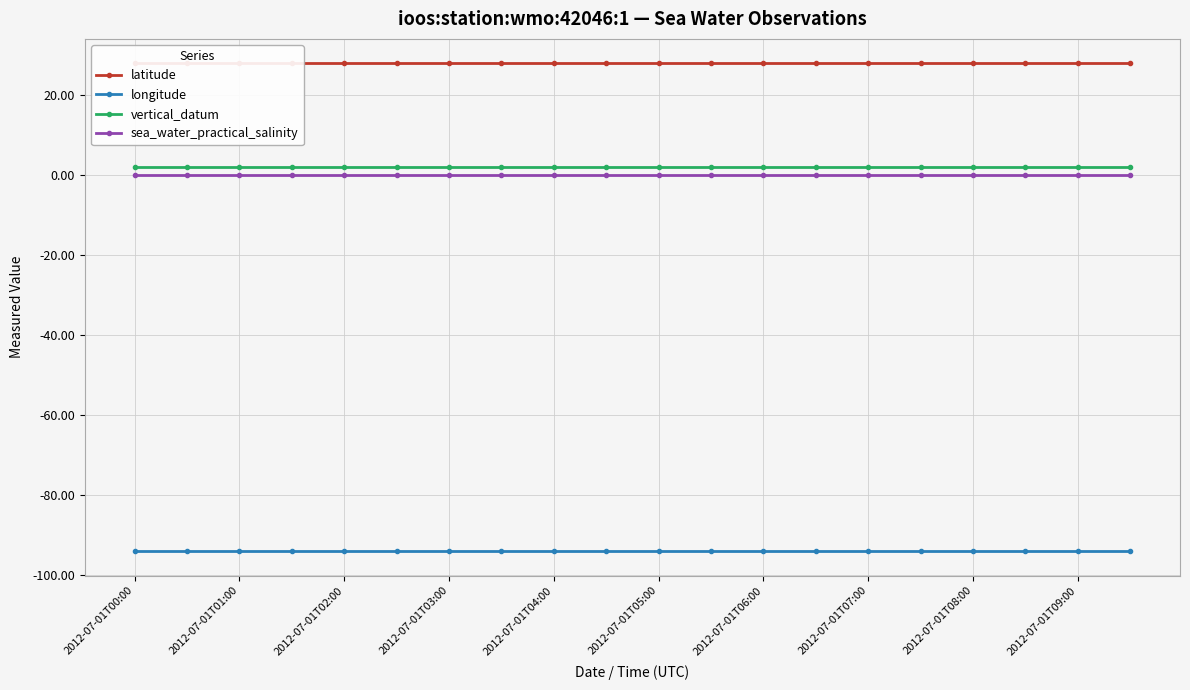

Which series has the widest spread of values?

latitude